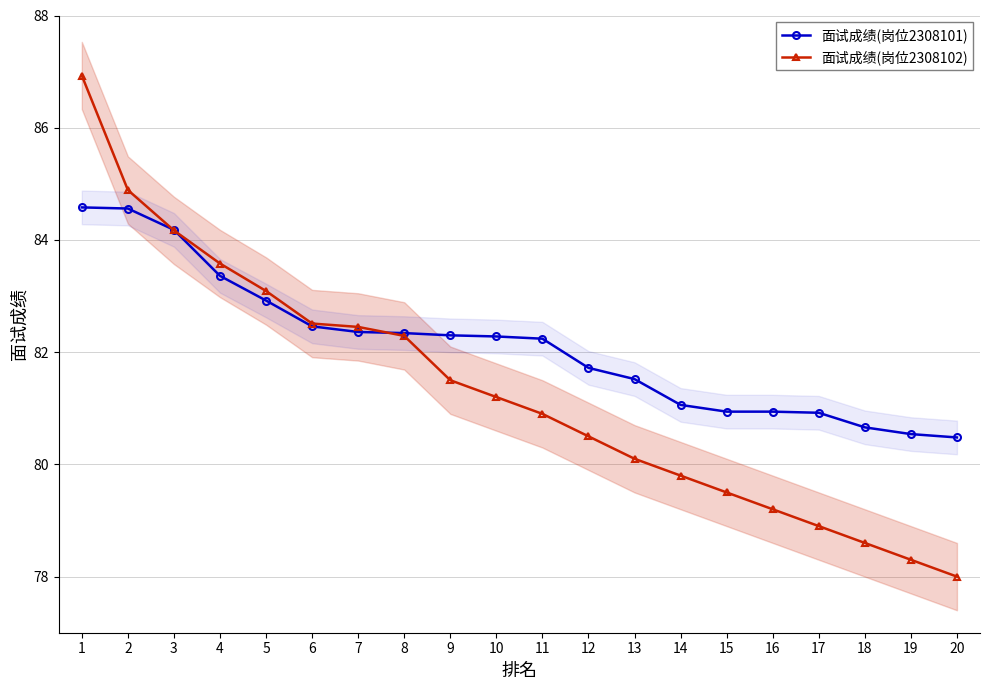

Reading right to left, list all the values displayed in this chart.

面试成绩(岗位2308101): 20=80.5	19=80.5	18=80.7	17=80.9	16=80.9	15=80.9	14=81.1	13=81.5	12=81.7	11=82.2	10=82.3	9=82.3	8=82.3	7=82.4	6=82.5	5=82.9	4=83.4	3=84.2	2=84.6	1=84.6
面试成绩(岗位2308102): 20=78.0	19=78.3	18=78.6	17=78.9	16=79.2	15=79.5	14=79.8	13=80.1	12=80.5	11=80.9	10=81.2	9=81.5	8=82.3	7=82.5	6=82.5	5=83.1	4=83.6	3=84.2	2=84.9	1=86.9